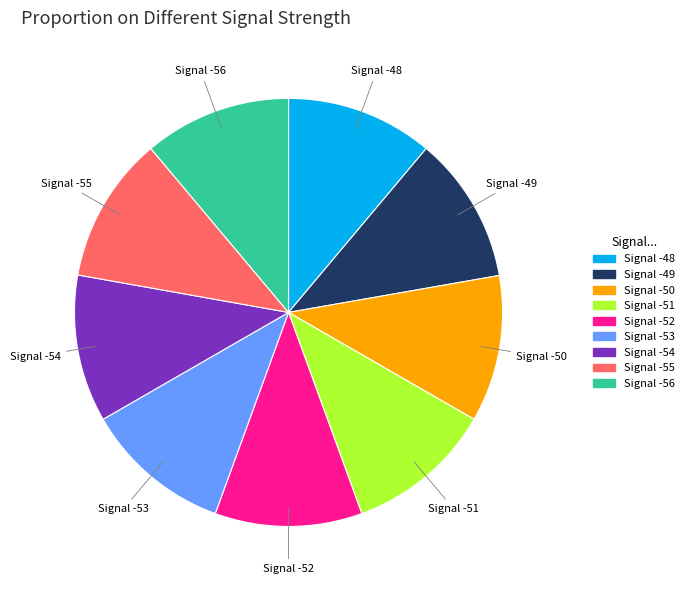

Does any single category account for the majority?

No